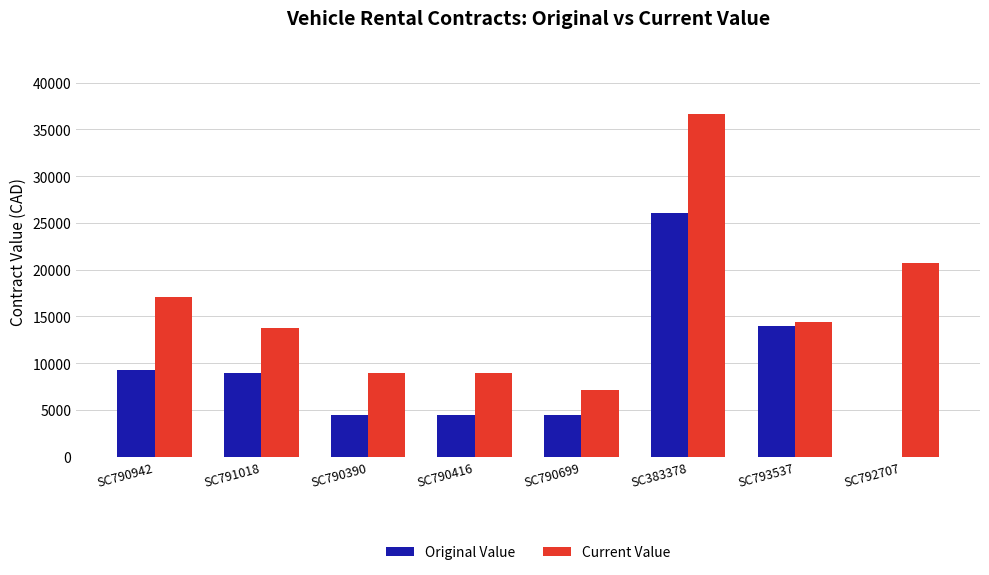

Is it true that Original Value equals 4500.0 at SC790416?

True